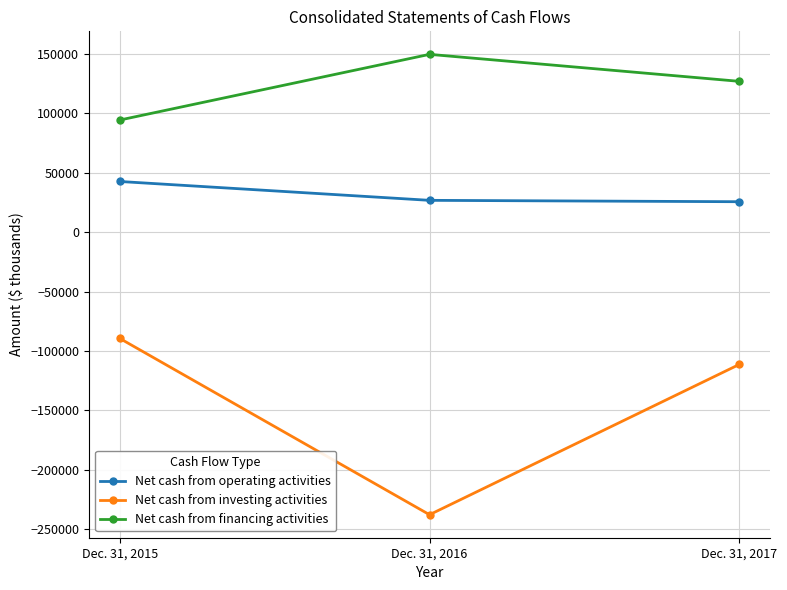

The value of Net cash from investing activities at Dec. 31, 2015 is -48129. True or false?

False